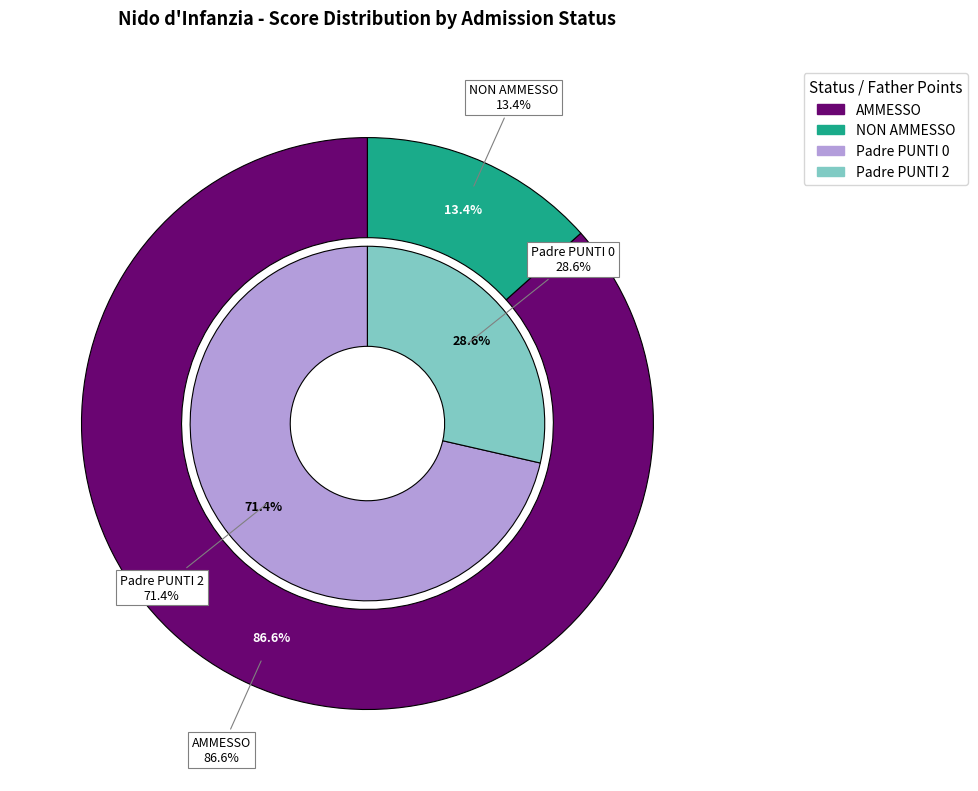

Which slice is the largest?

PUNTI 2